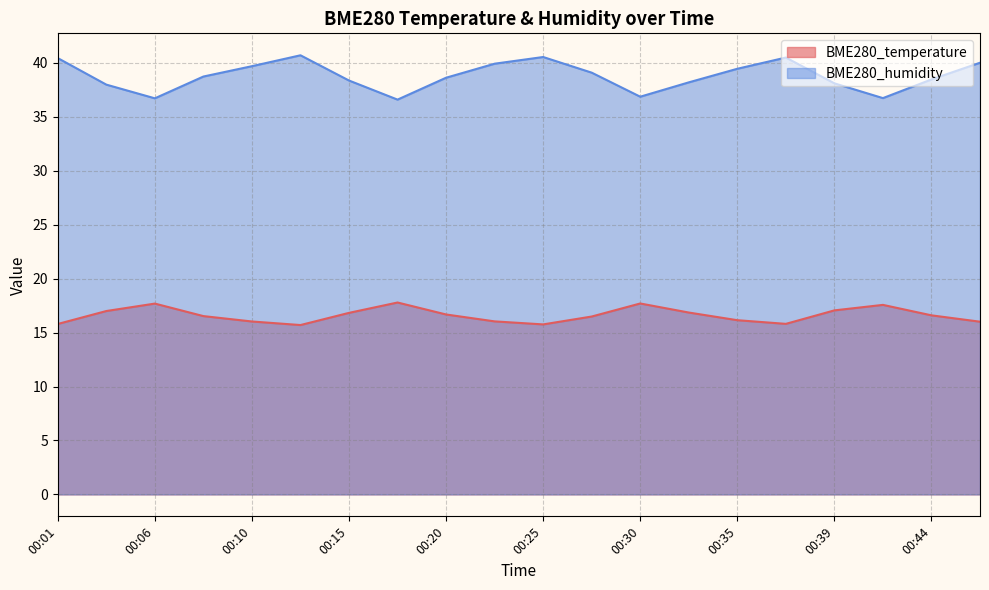

Rank the categories by BME280_humidity value from lowest to highest.

00:18, 00:06, 00:42, 00:30, 00:03, 00:39, 00:32, 00:15, 00:44, 00:20, 00:08, 00:27, 00:35, 00:10, 00:22, 00:47, 00:01, 00:37, 00:25, 00:13